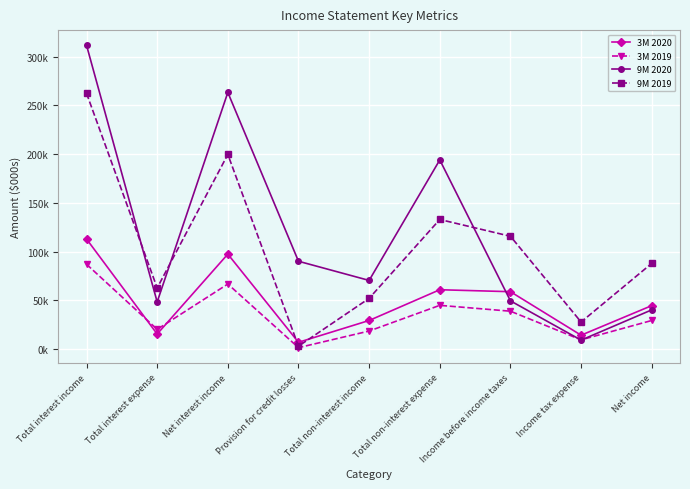

What is the sum of all 9M 2020 values?

1077.4